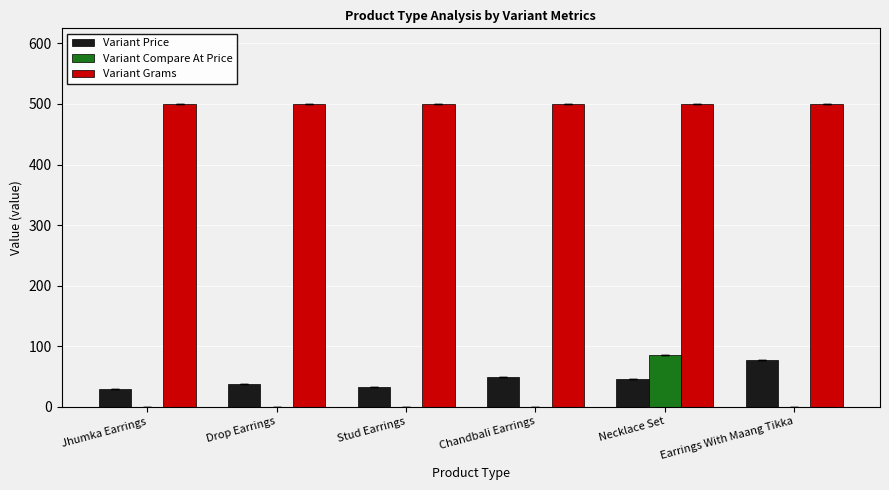

Reading left to right, extract all data points from this chart.

Variant Price: 29	38	32	49	46	77
Variant Compare At Price: 0	0	0	0	85	0
Variant Grams: 500	500	500	500	500	500